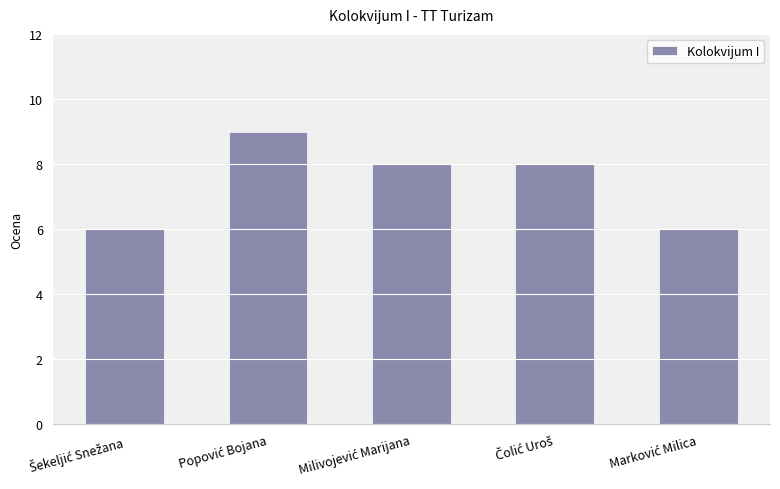

Reading right to left, extract all data points from this chart.

6	8	8	9	6